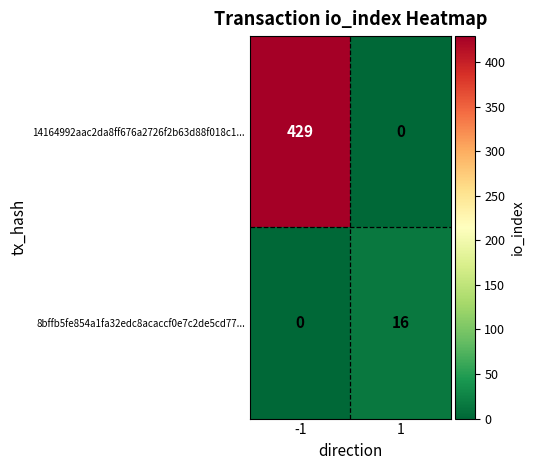

The value of 14164992aac2da8ff676a2726f2b63d88f018c1... at -1 is 429. True or false?

True